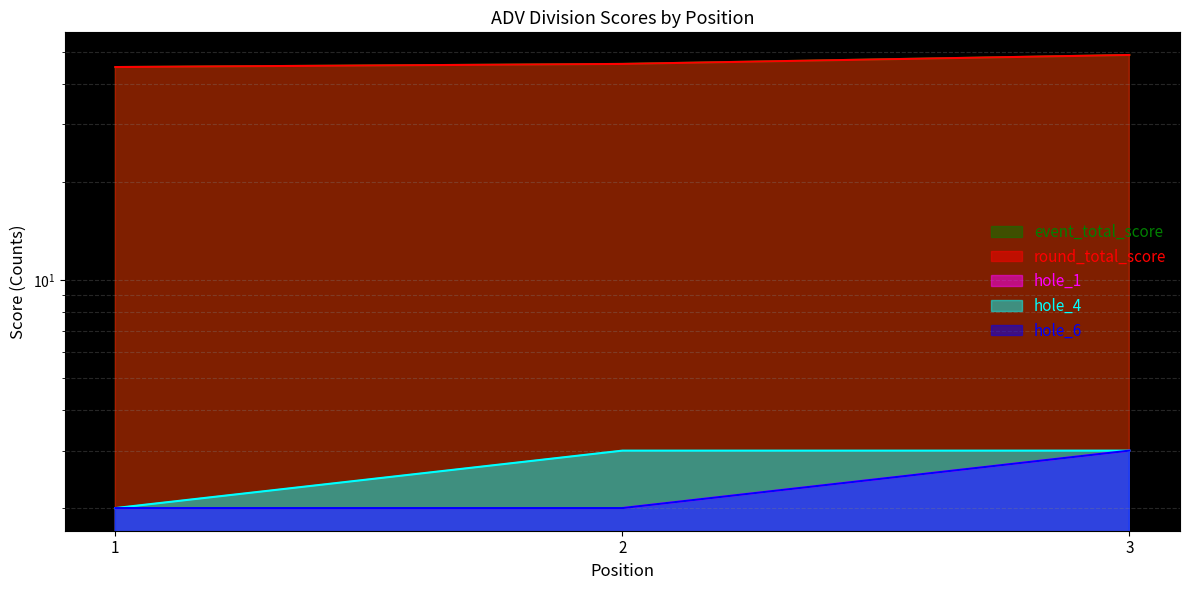

Which series has the widest spread of values?

event_total_score